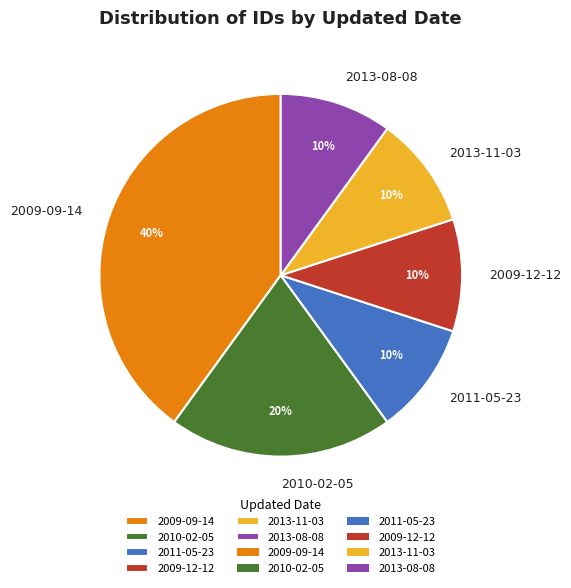

Does any single category account for the majority?

No